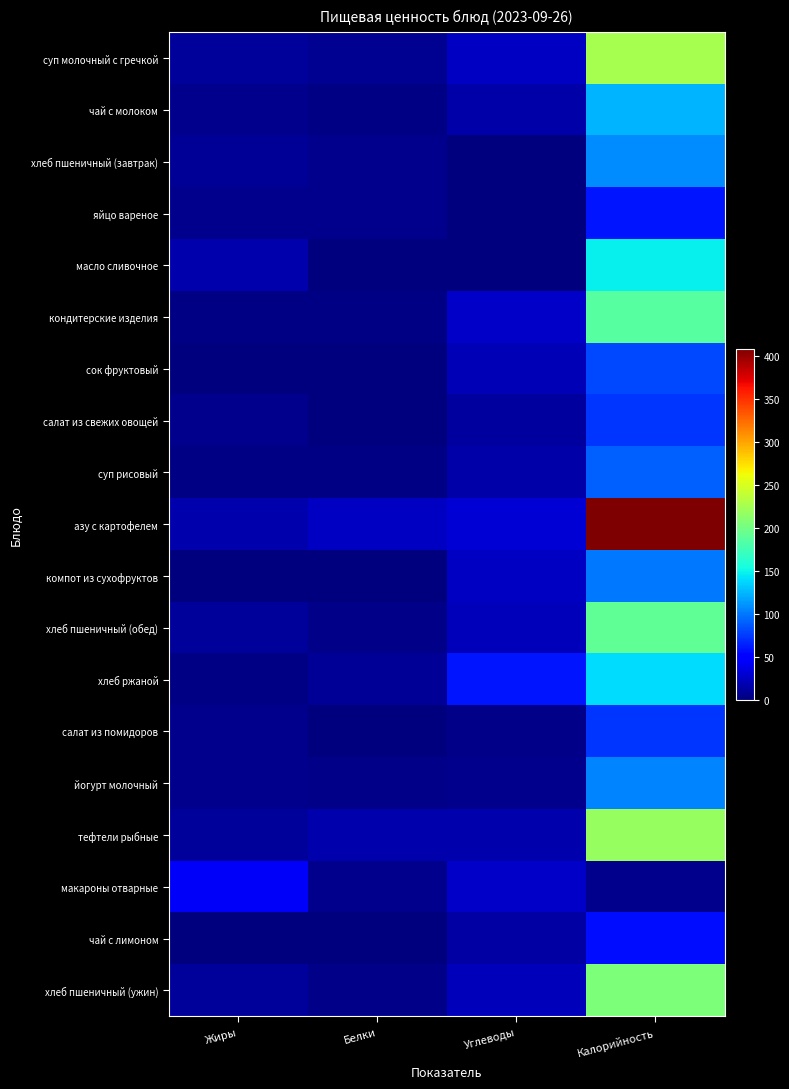

Which category has the lowest value across all series?

Углеводы